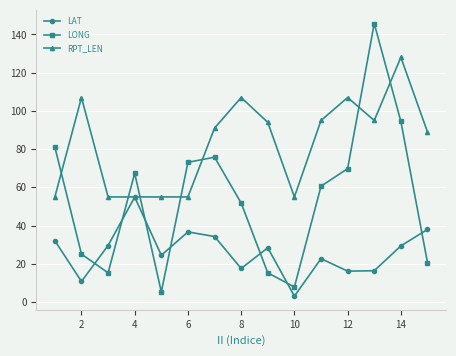

Which series has the widest spread of values?

LONG